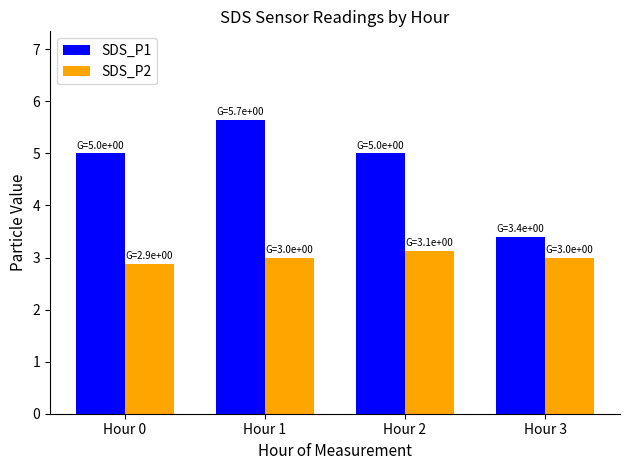

List the series in order of their peak value, lowest first.

SDS_P2, SDS_P1